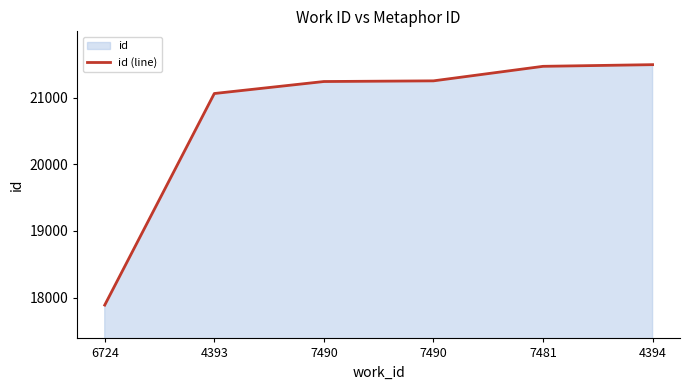

Is it true that the value at 7490 is 10698?

False